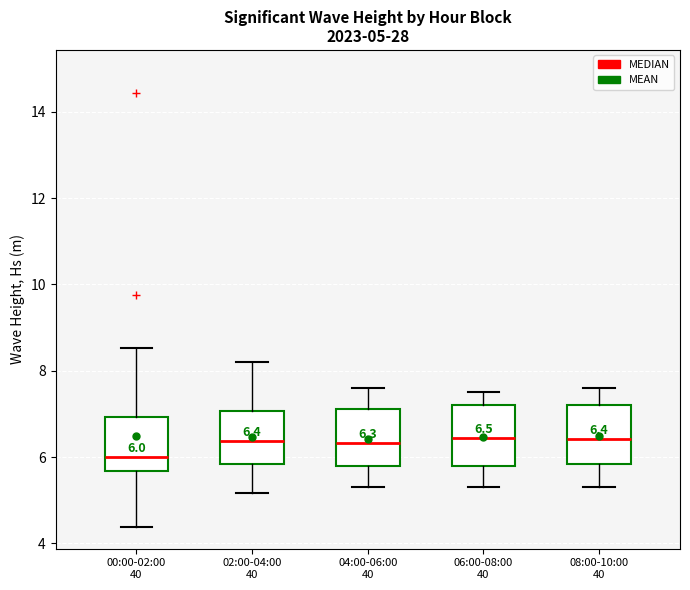

Which box has the lowest median line?

00:00-02:00 40